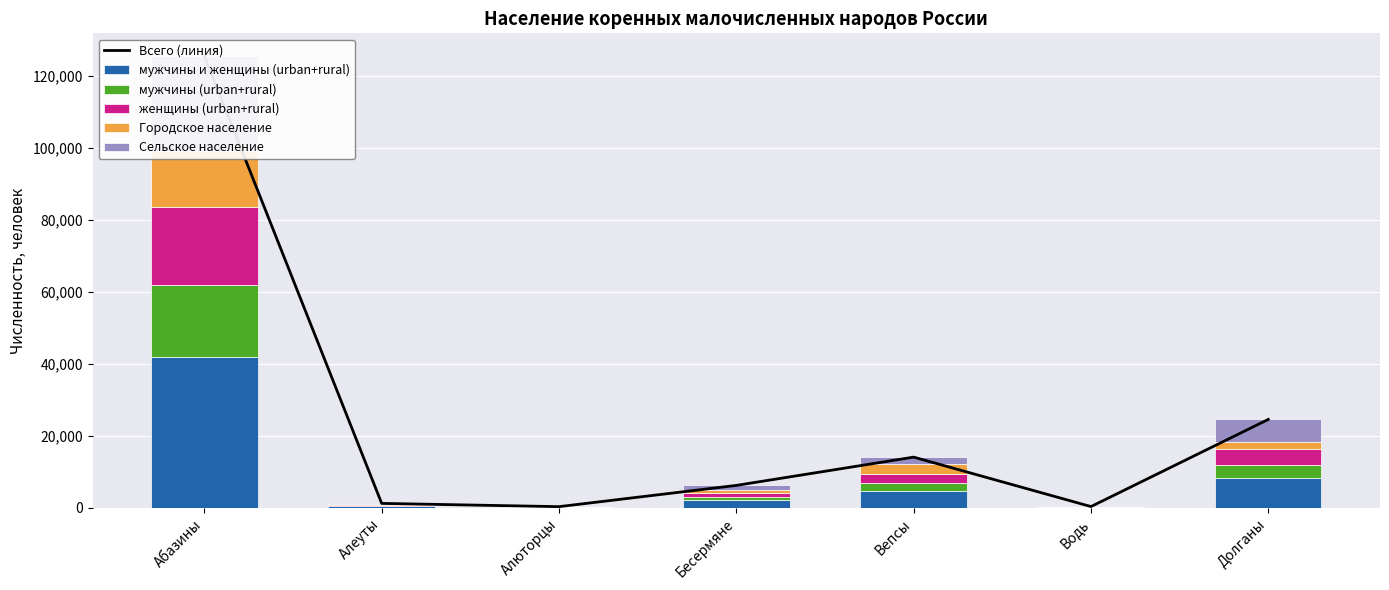

How many groups of bars are there?

7